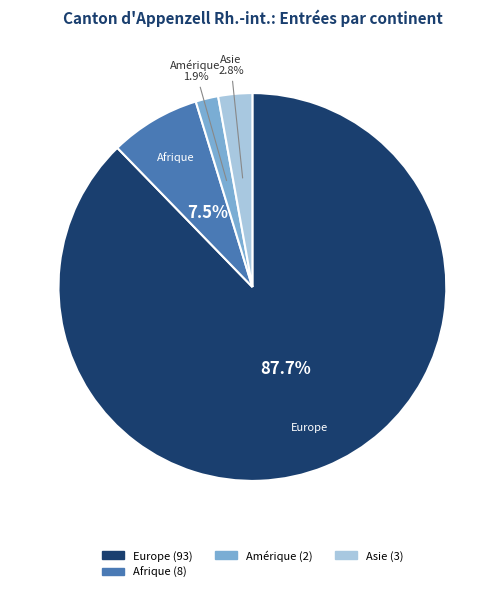

Is there any slice that represents more than half of the pie?

Yes